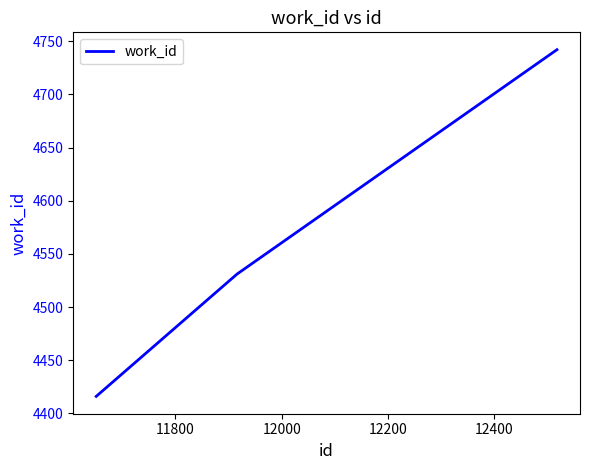

What is the difference between the maximum and second lowest values?

211